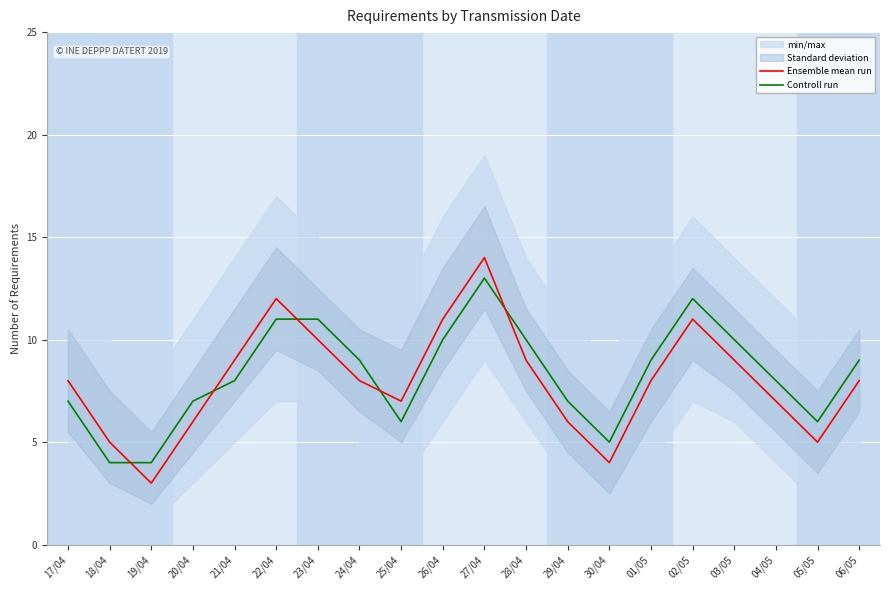

True or false: Ensemble mean run has a value of 12 at 06/05.

False